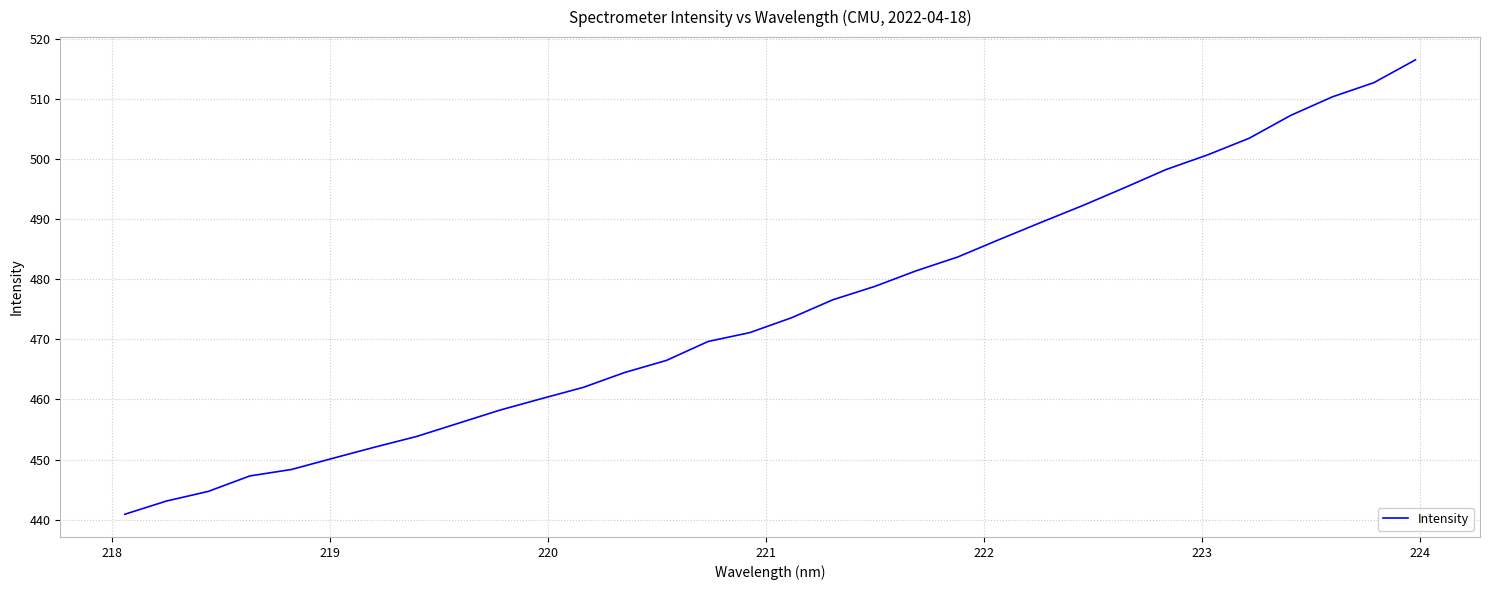

What is the smallest value displayed?

440.9